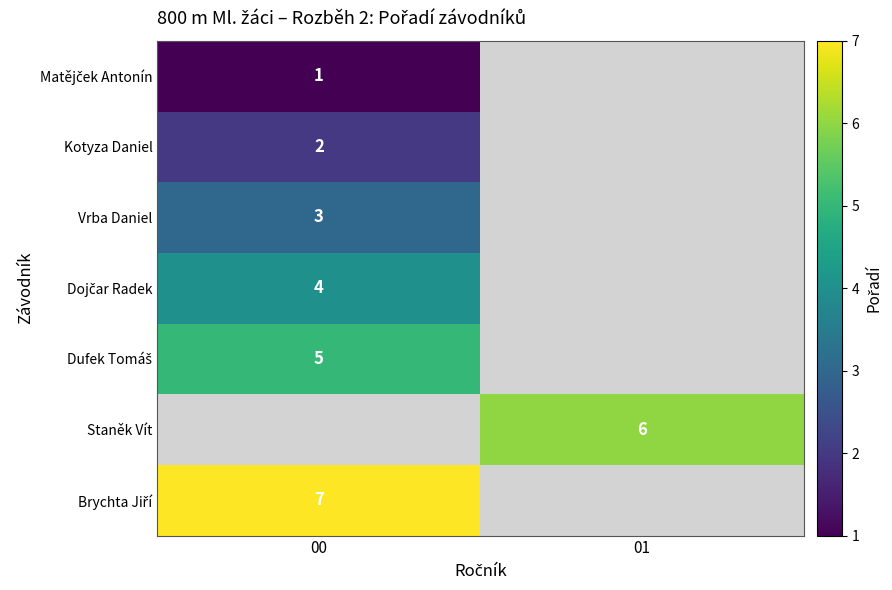

True or false: Vrba Daniel has a value of 2 at 00.

False